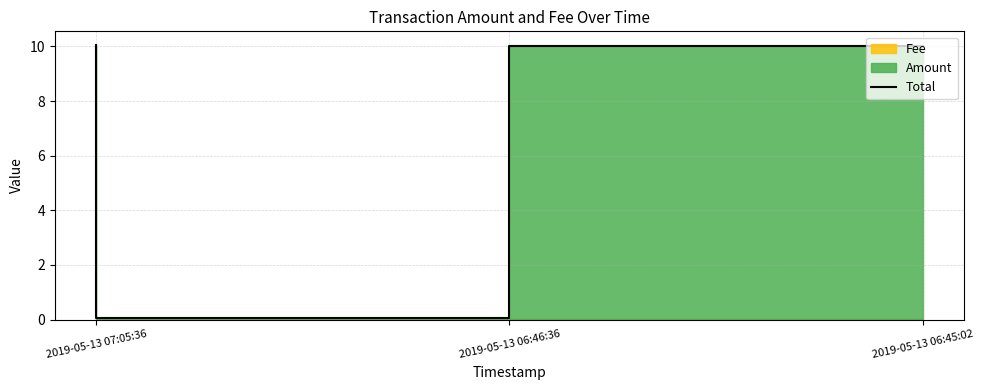

What is the sum of all values?

20.1